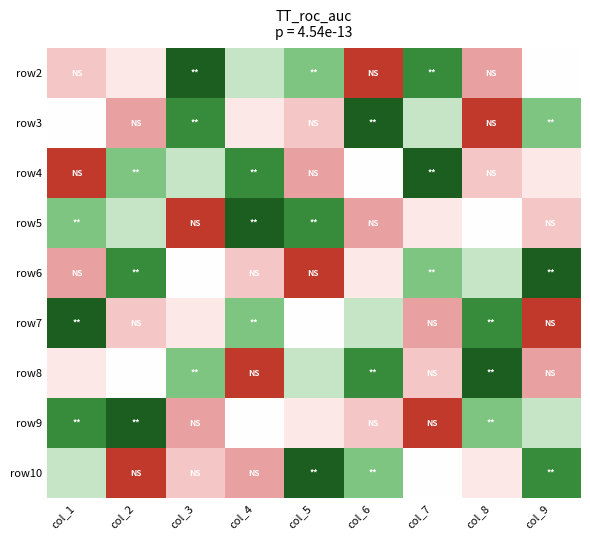

At which category is the sum across all series the highest?

col_1